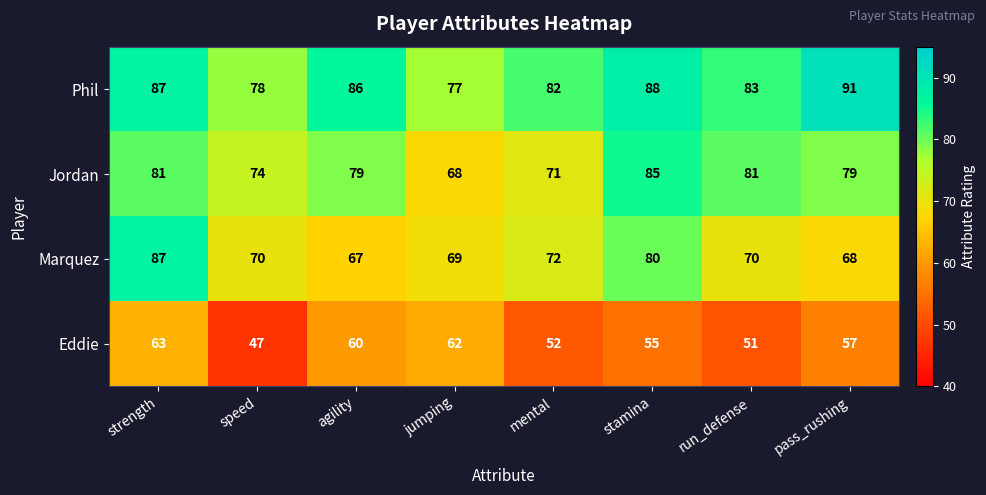

At which category is the sum across all series the highest?

strength